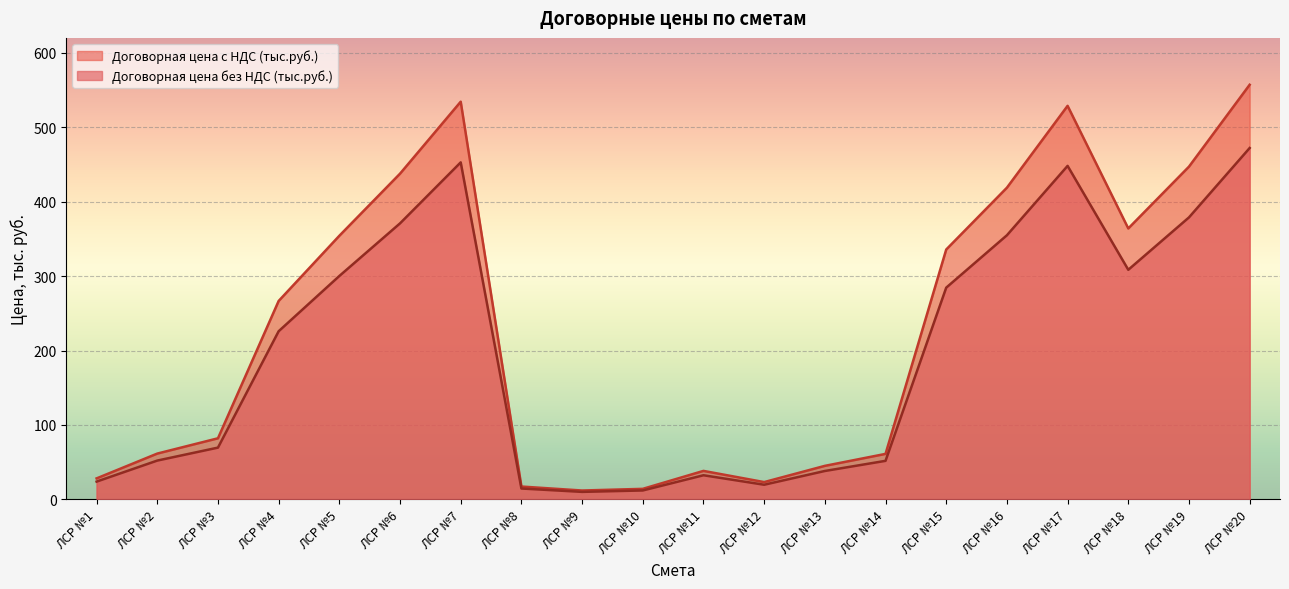

What is the maximum value shown in the chart?

557.0